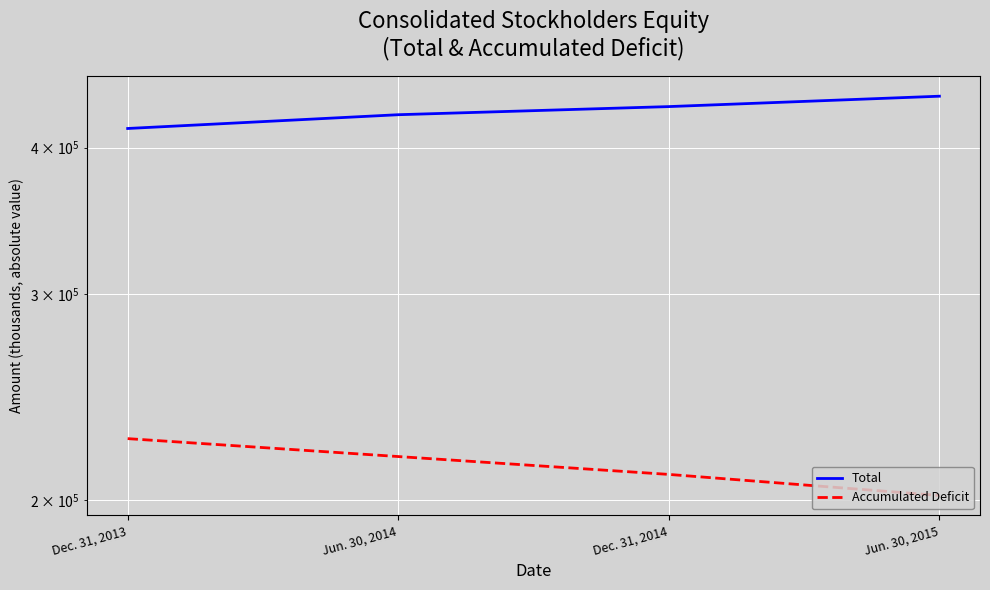

Is the value of Total at Dec. 31, 2014 greater than the value of Accumulated Deficit at Dec. 31, 2014?

Yes